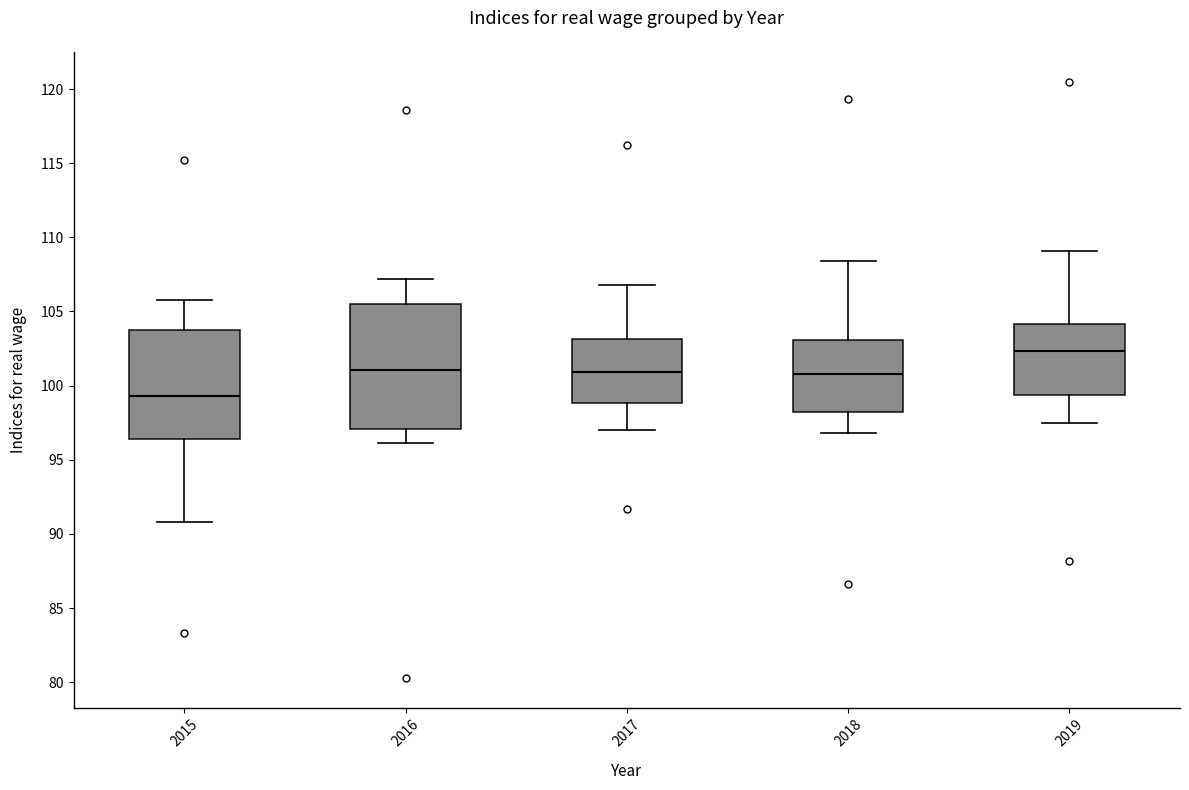

Reading left to right, transcribe this box plot: for each box, give where its median line is, the range the box spans, and where its two whiskers end, as read against the y-axis. The values are not printed on the chart, so give them approximately, as read against the axis.

2015: median 99.5, box 96.5 to 103.5, whiskers 91.0 to 106.0
2016: median 101.0, box 97.0 to 105.5, whiskers 96.0 to 107.0
2017: median 101.0, box 99.0 to 103.0, whiskers 97.0 to 107.0
2018: median 101.0, box 98.0 to 103.0, whiskers 97.0 to 108.5
2019: median 102.5, box 99.5 to 104.0, whiskers 97.5 to 109.0